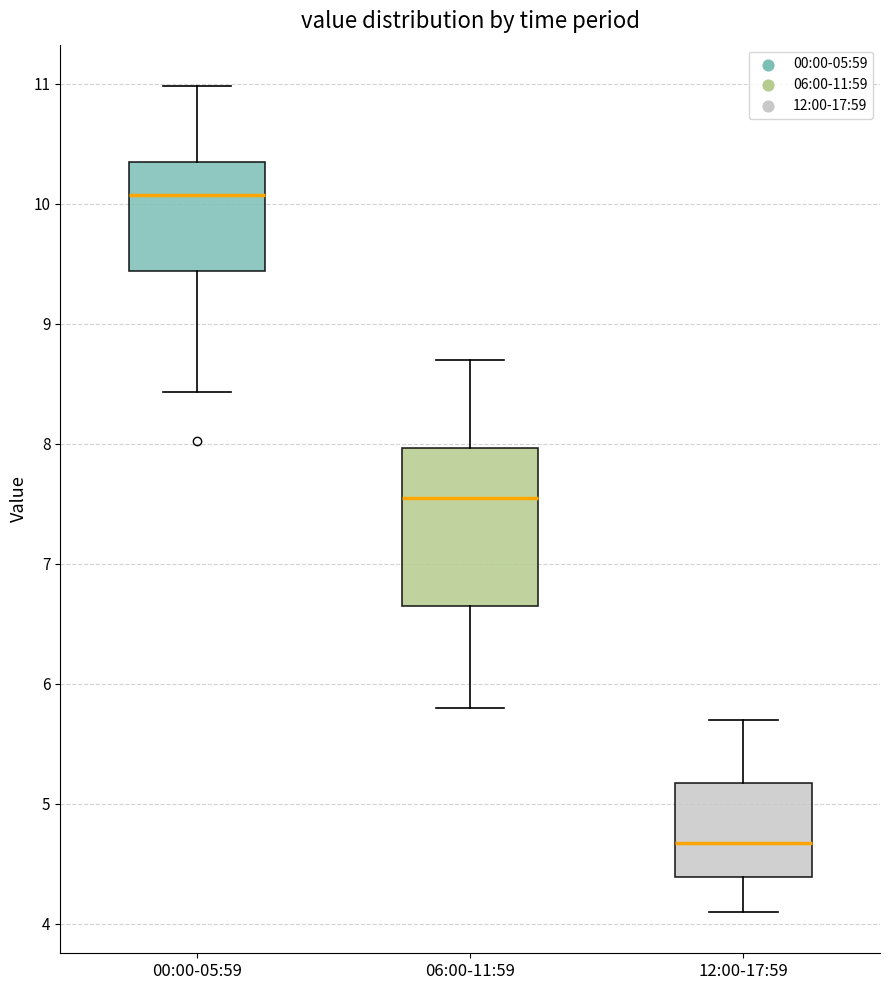

Reading left to right, read every box against the y-axis: the position of its median line, the range the box covers, and the ends of its whiskers. The values are not printed on the chart, so give them approximately, as read against the axis.

00:00-05:59: median 10.1, box 9.4 to 10.4, whiskers 8.4 to 11.0
06:00-11:59: median 7.6, box 6.7 to 8.0, whiskers 5.8 to 8.7
12:00-17:59: median 4.7, box 4.4 to 5.2, whiskers 4.1 to 5.7